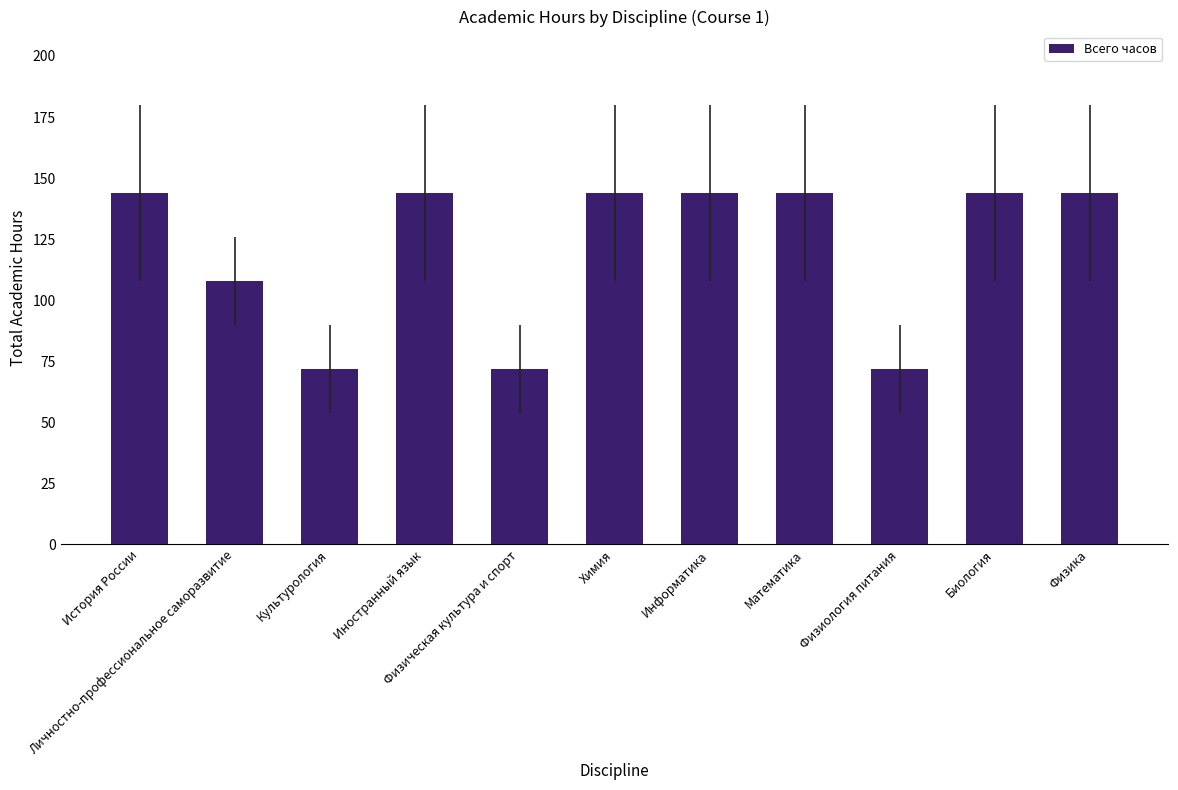

What is the difference between the second highest and second lowest values?

72